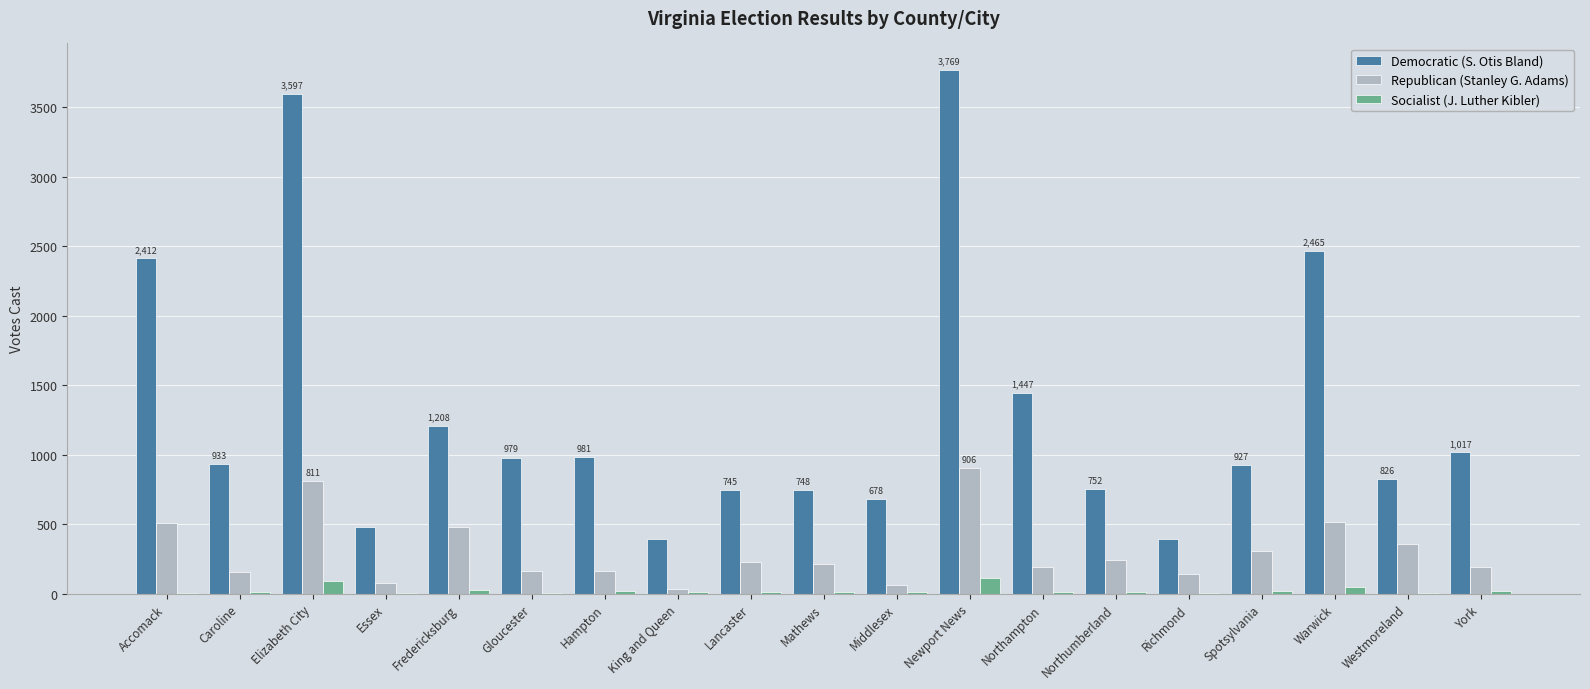

Which series changed the most between Fredericksburg and Middlesex?

Democratic (S. Otis Bland)